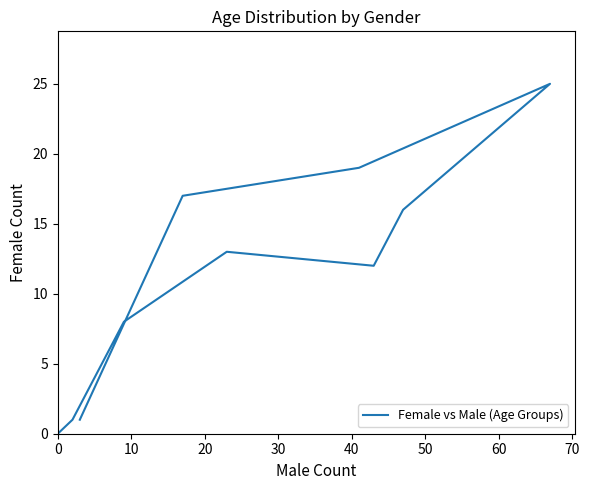

True or false: the data shows 18 at 40.

False